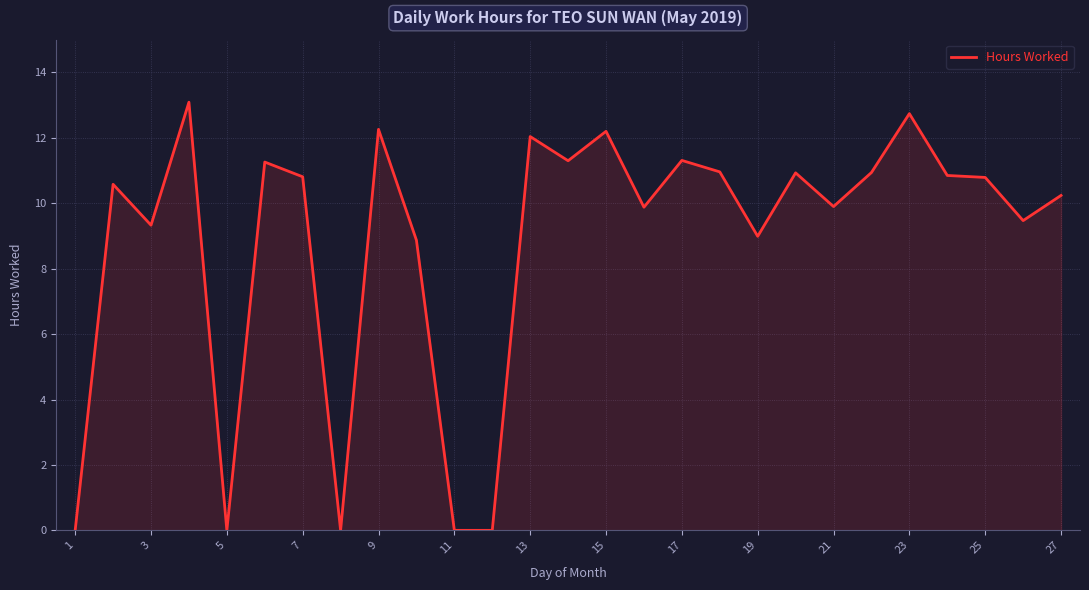

What is the difference between the maximum and minimum values?

13.1